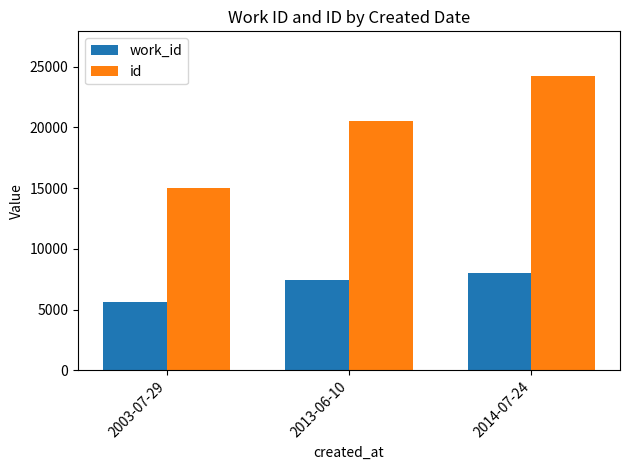

Rank the series at 2013-06-10 from lowest to highest value.

work_id, id